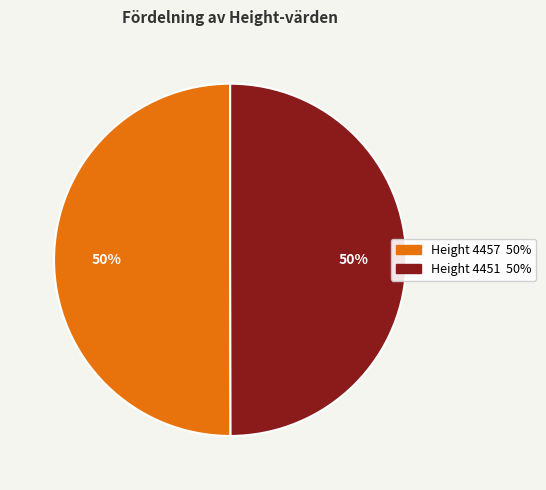

Combined, do Height 4457 50% and Height 4451 50% account for over 50%?

Yes